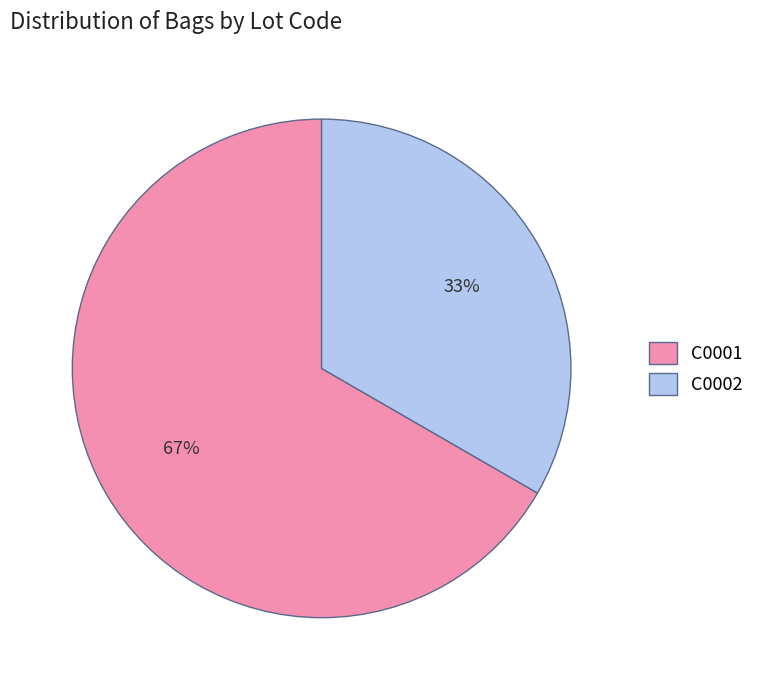

Combined, do C0002 and C0001 account for over 50%?

Yes